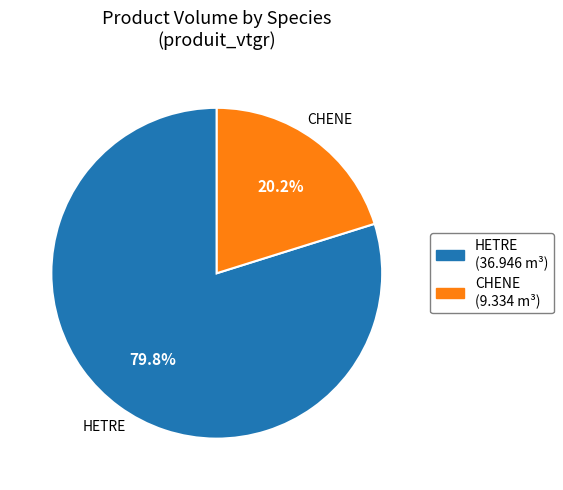

Rank the categories by value from highest to lowest.

HETRE, CHENE